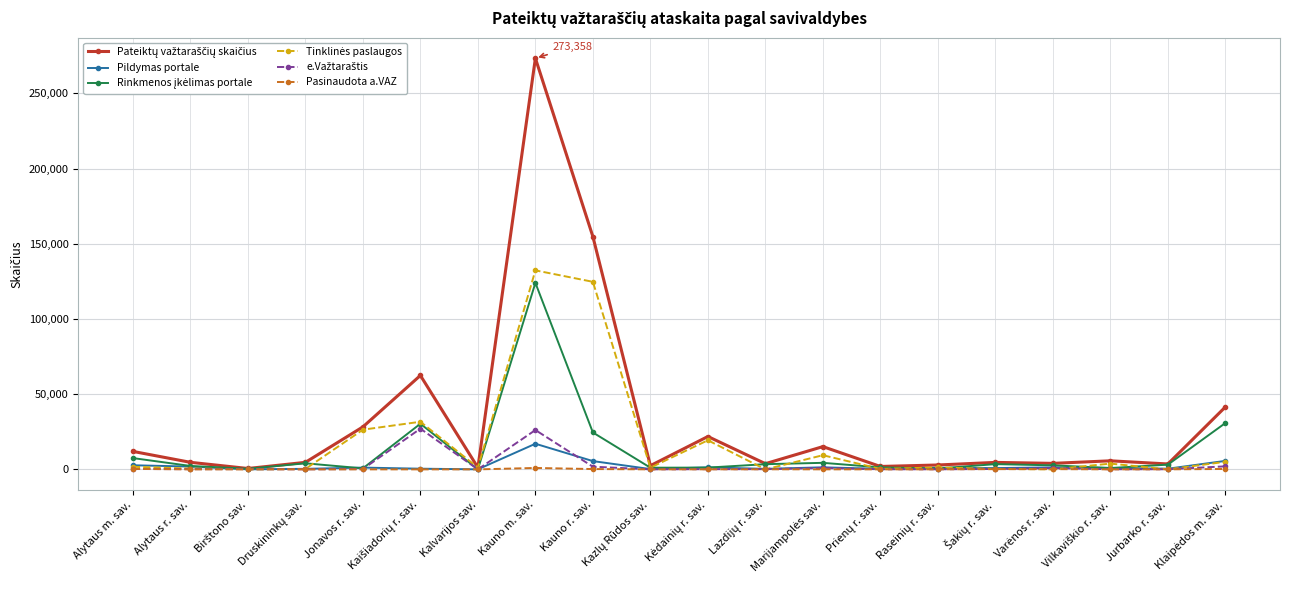

At which category does the chart reach its peak across all series?

Kauno m. sav.